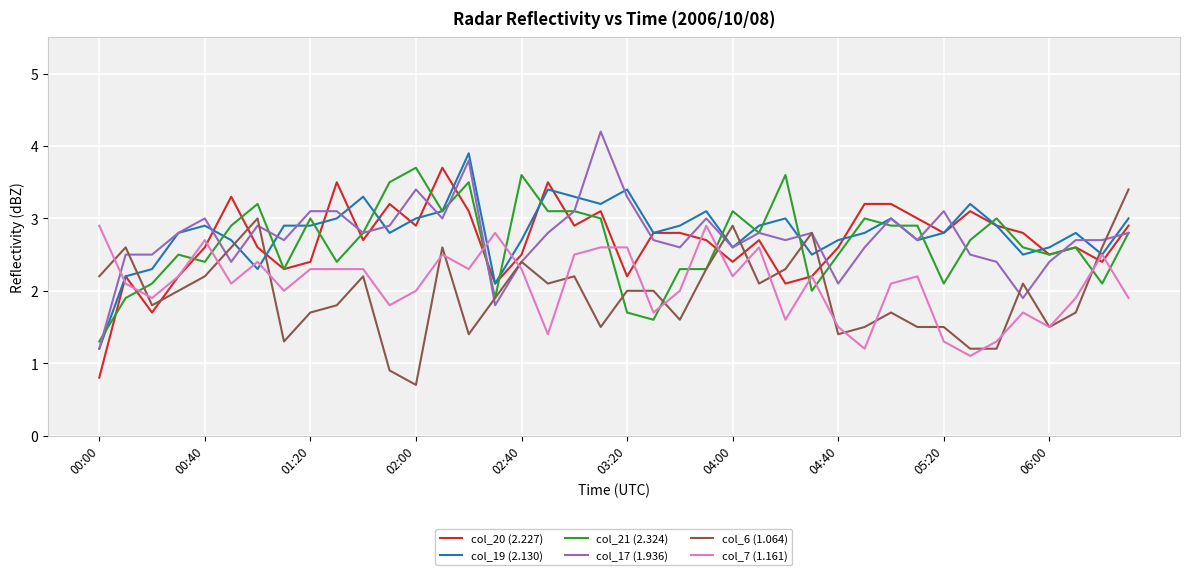

After their last crossing, which series has the higher values: col_17 (1.936) or col_7 (1.161)?

col_17 (1.936)